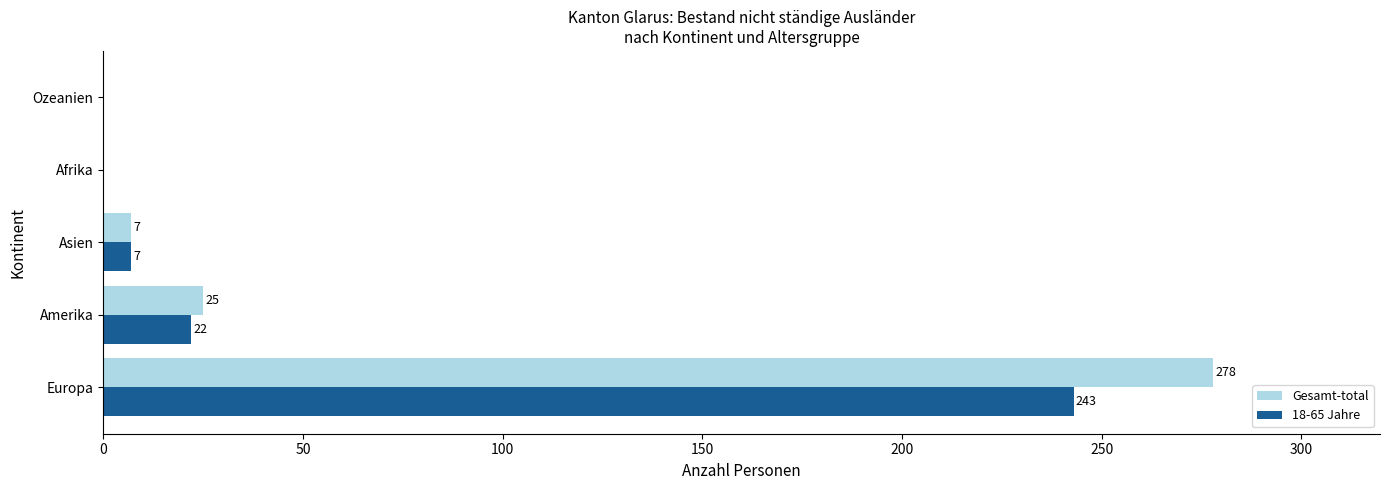

What is the highest value of the Gesamt-total series?

278